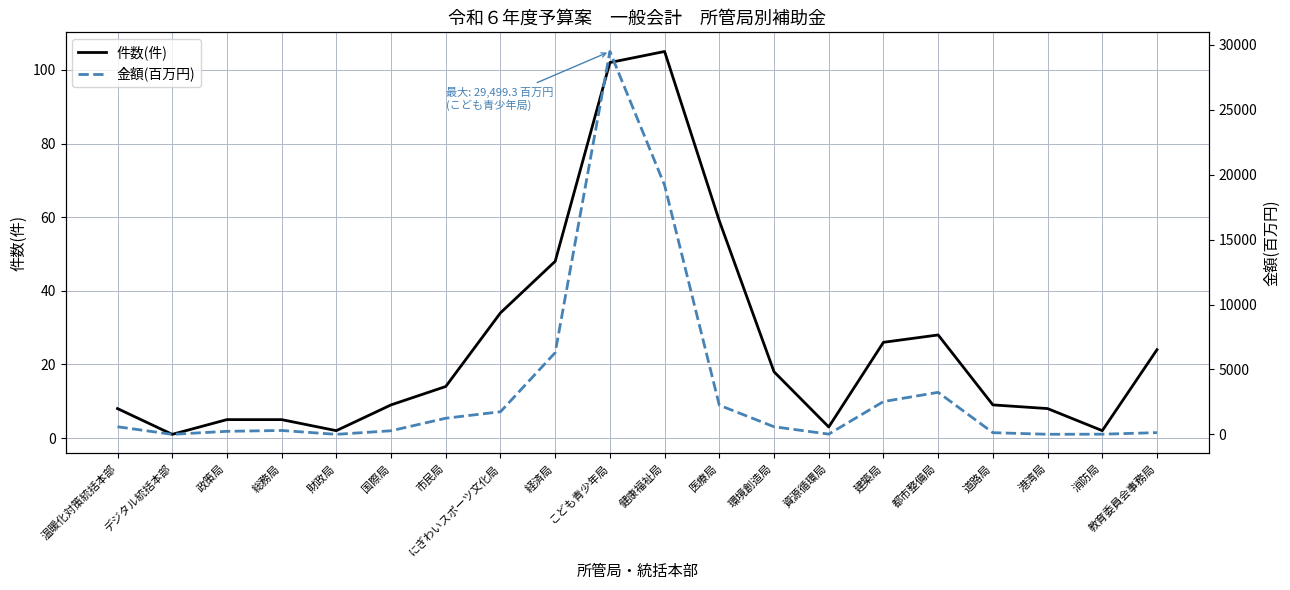

What are all the series names shown in the legend?

件数(件), 金額(百万円)